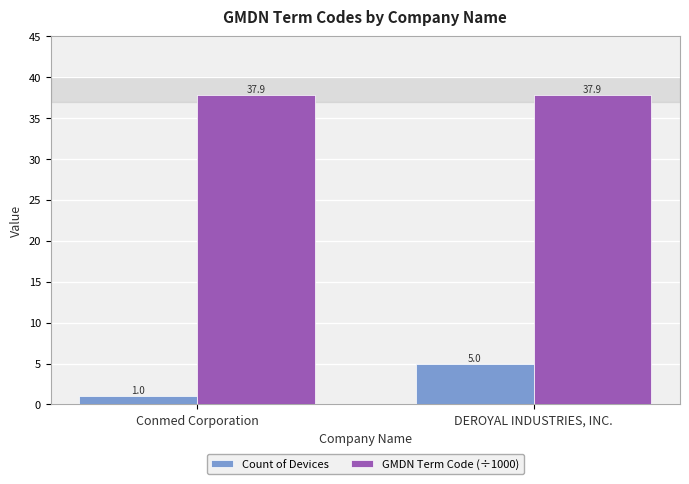

At which label does Count of Devices reach its minimum?

Conmed Corporation